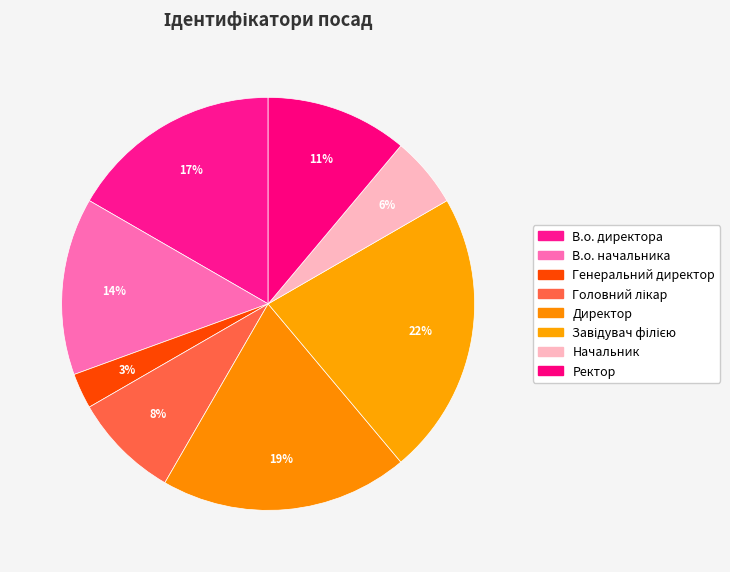

True or false: В.о. начальника accounts for 14% of the total.

True